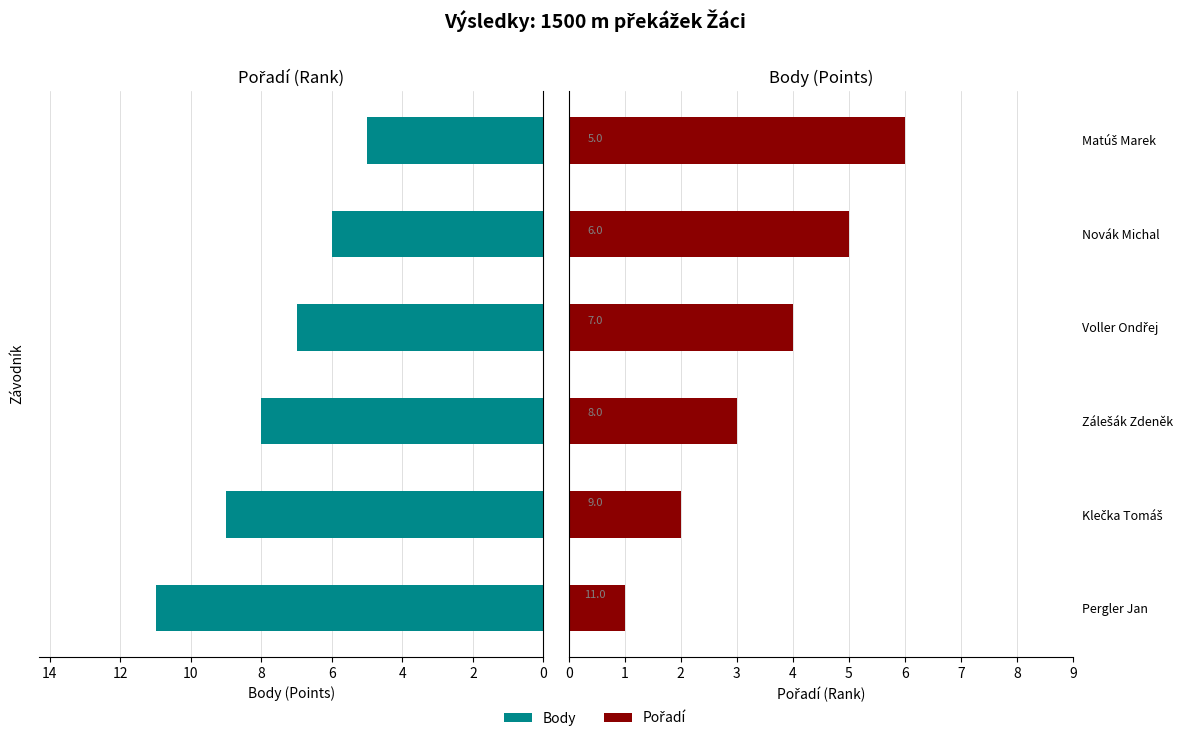

The value of Body at Pergler Jan is 17. True or false?

False